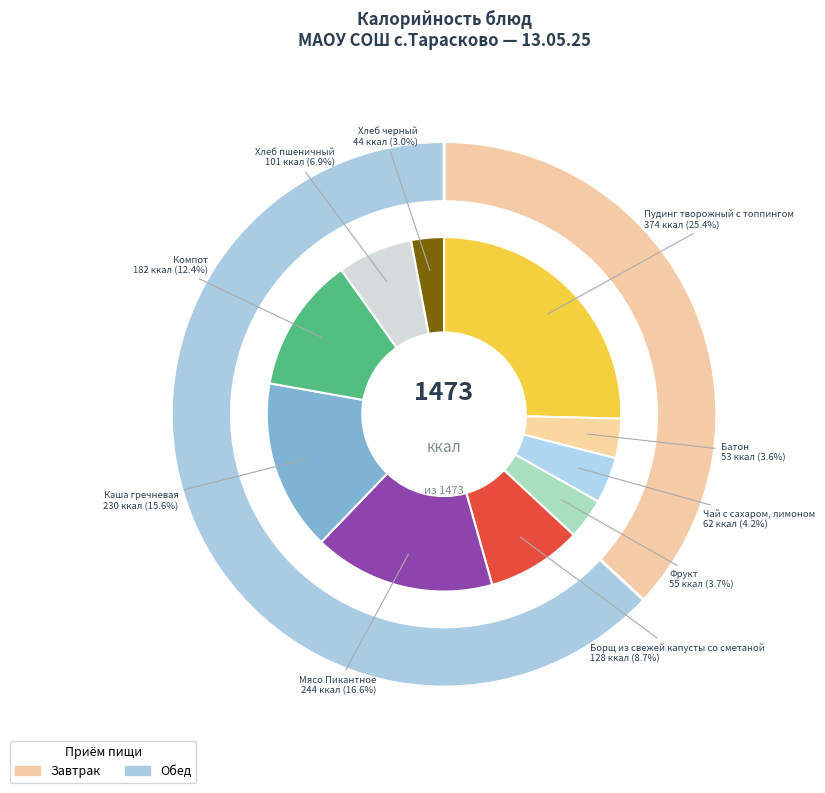

What is the smallest slice in the pie chart?

Хлеб черный